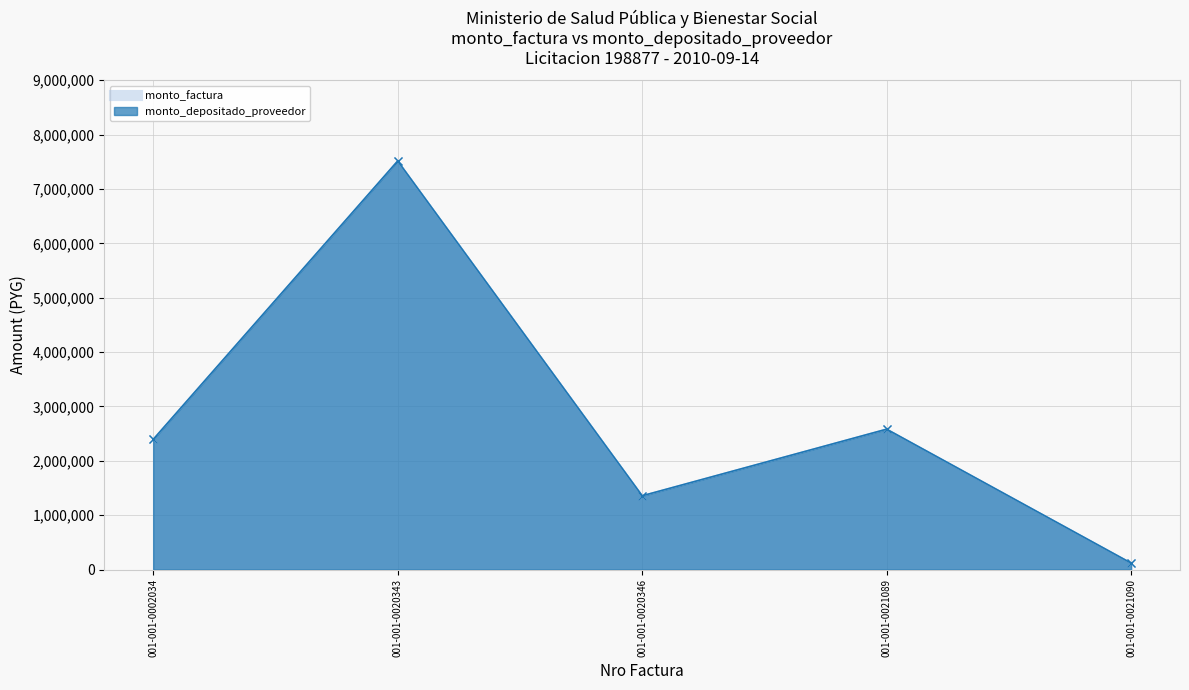

What is the sum of the monto_factura values at 001-001-0020343 and 001-001-0021090?

7632750